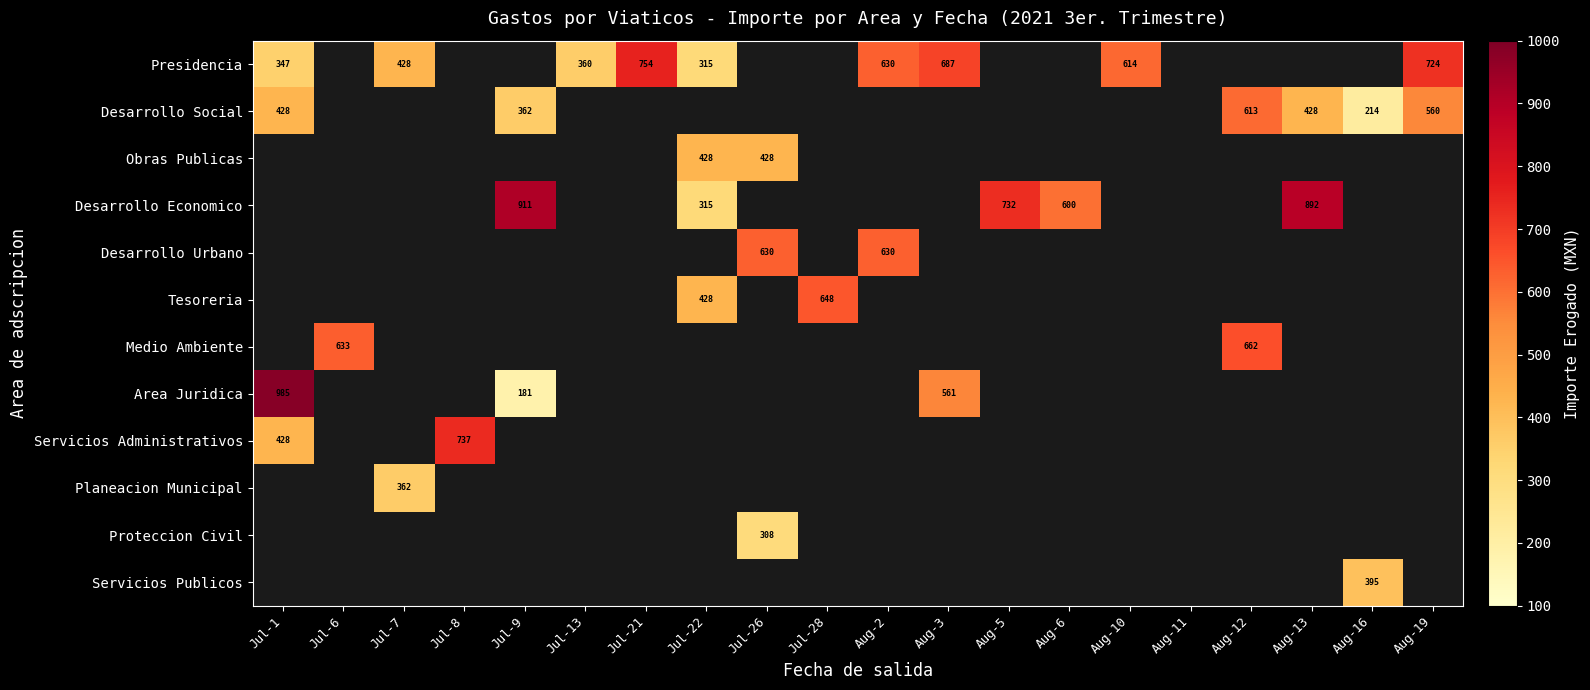

Which series changed the most between Jul-9 and Jul-26?

Desarrollo Economico